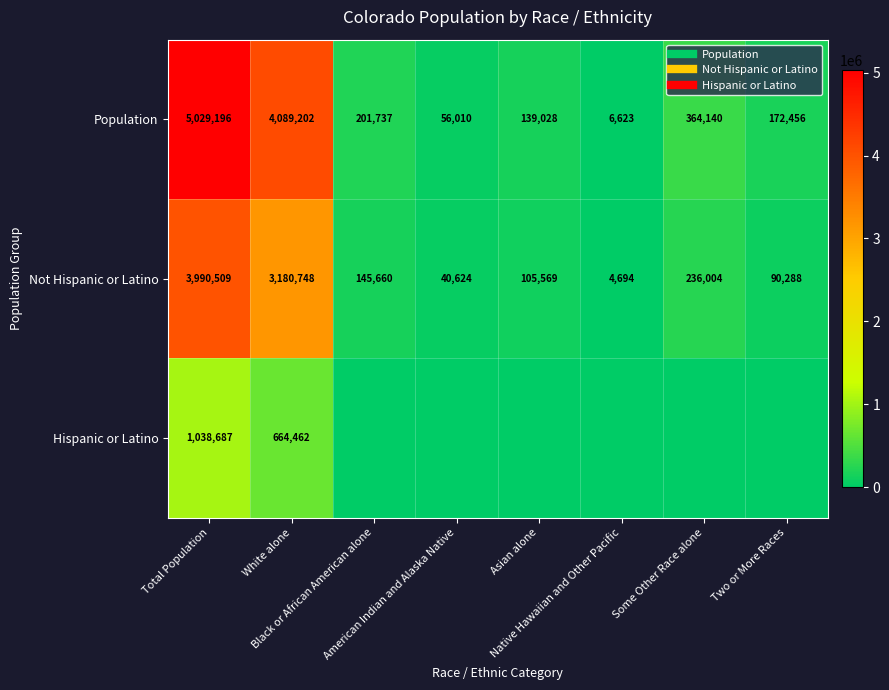

At which category is the sum across all series the highest?

Total Population